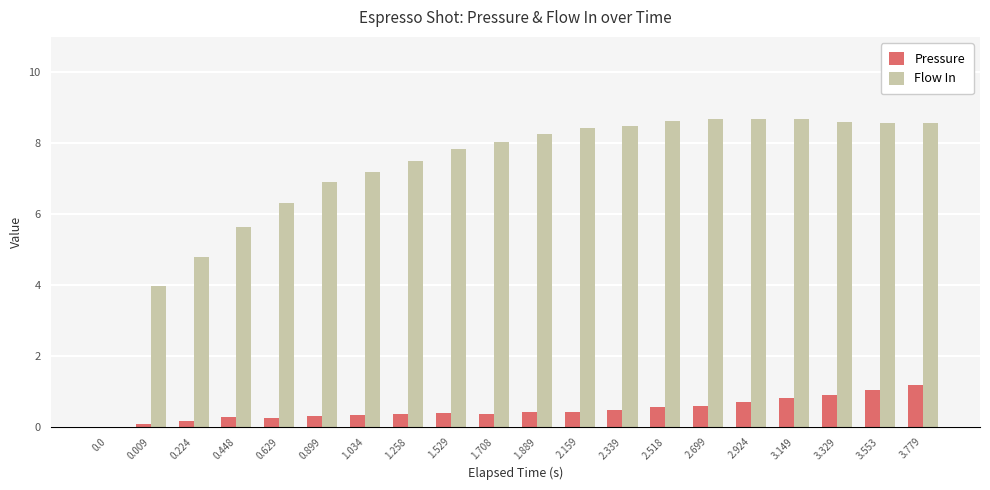

What is the average value of the Flow In series?

7.2